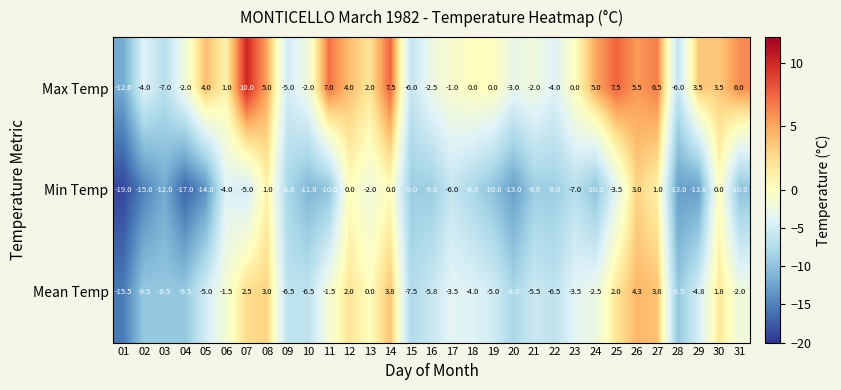

What is the difference between the maximum and minimum values in the Mean Temp series?

19.8